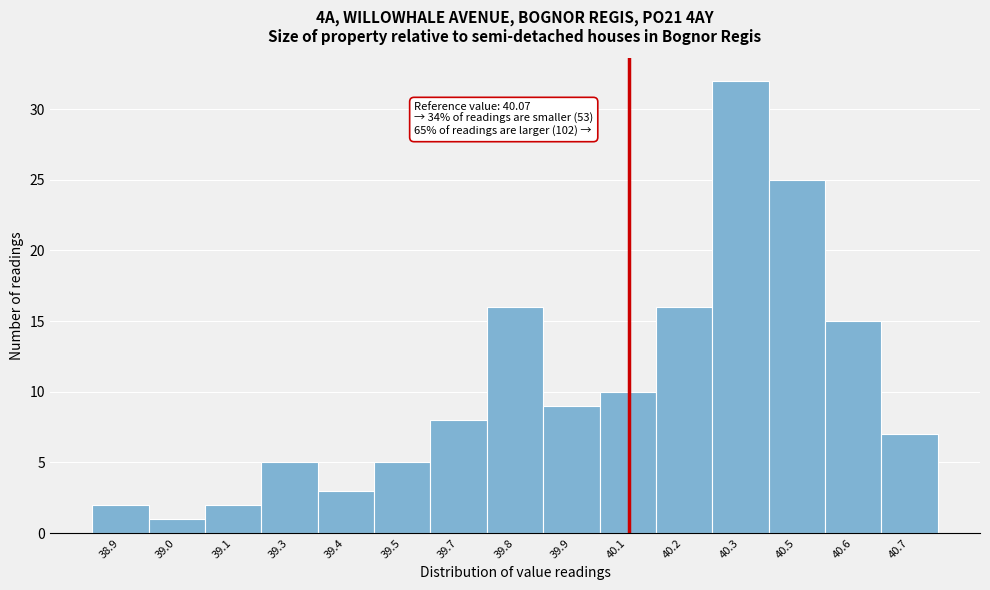

Reading right to left, what are all the values shown in this chart?

40.7=7	40.6=15	40.5=25	40.3=32	40.2=16	40.1=10	39.9=9	39.8=16	39.7=8	39.5=5	39.4=3	39.3=5	39.1=2	39.0=1	38.9=2